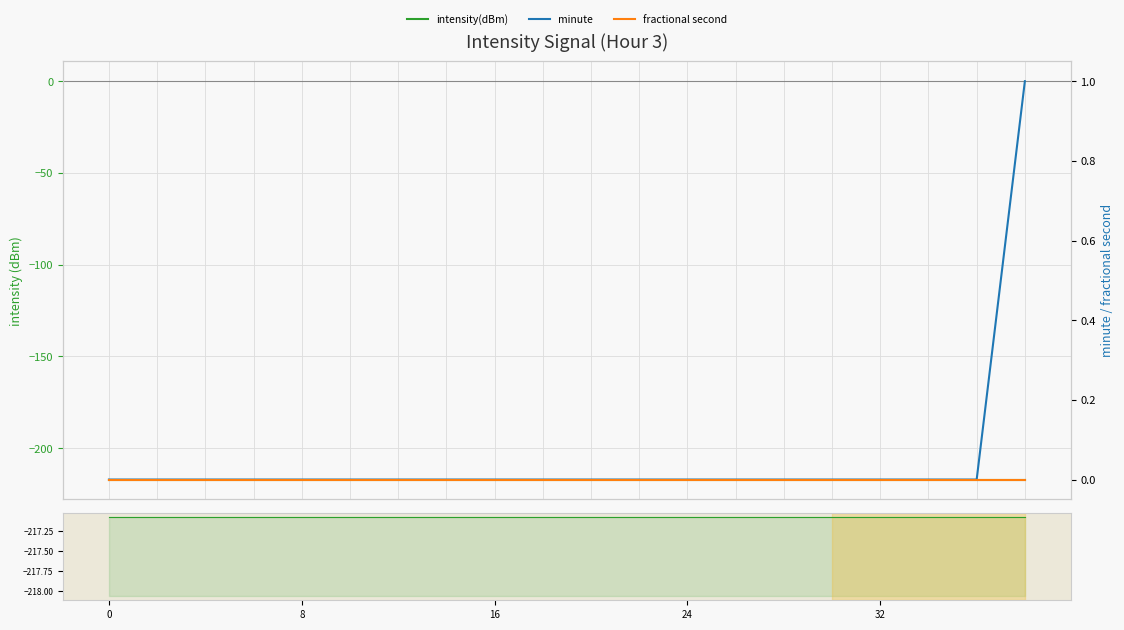

Is this an area chart (filled region under the line)?

No